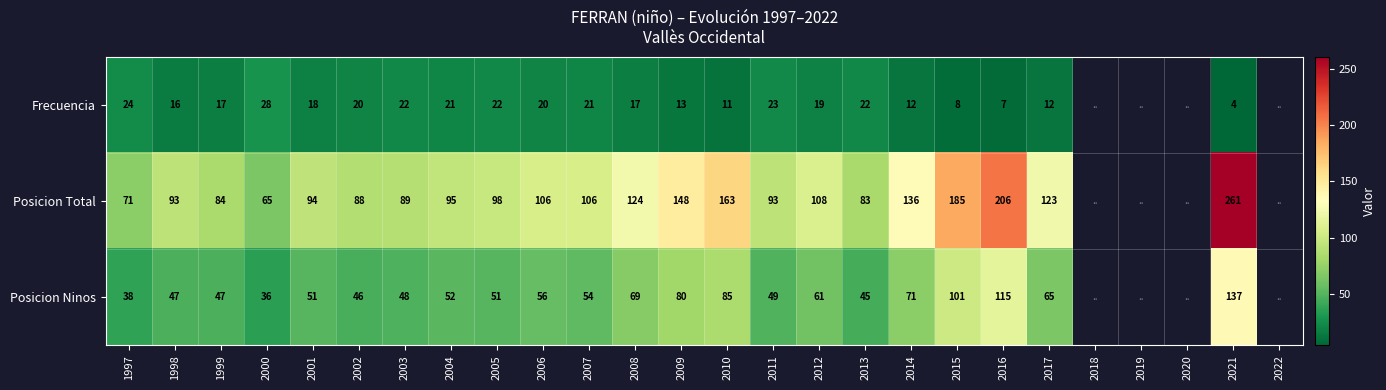

At how many categories does at least one series exceed 145?

5